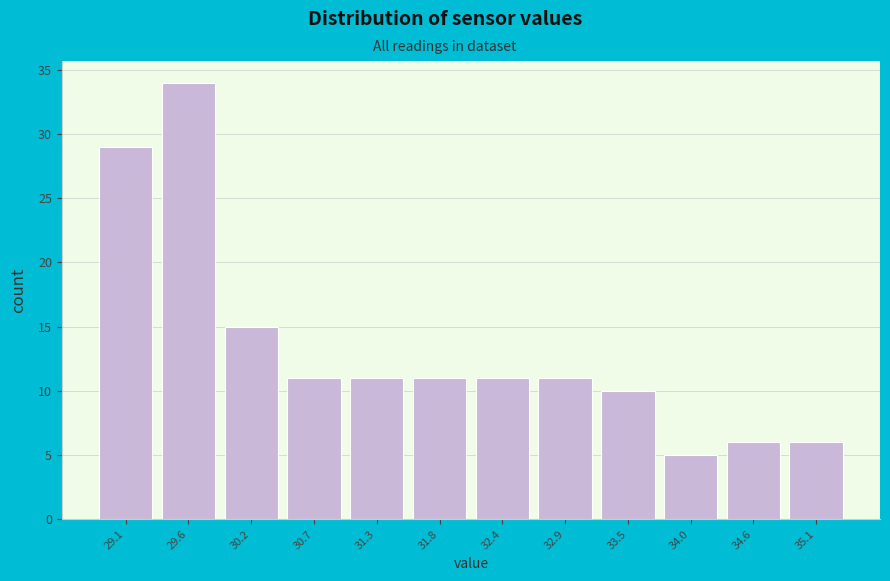

Reading left to right, list every bar in this chart as the range it spans on the x-axis followed by its height. Neither the bar edges nor the heights are printed on the chart, so give them approximately, as read against the axes.

28.80 to 29.35: 29
29.35 to 29.90: 34
29.90 to 30.45: 15
30.45 to 31.00: 11
31.00 to 31.55: 11
31.55 to 32.10: 11
32.10 to 32.65: 11
32.65 to 33.20: 11
33.20 to 33.75: 10
33.75 to 34.30: 5
34.30 to 34.85: 6
34.85 to 35.40: 6